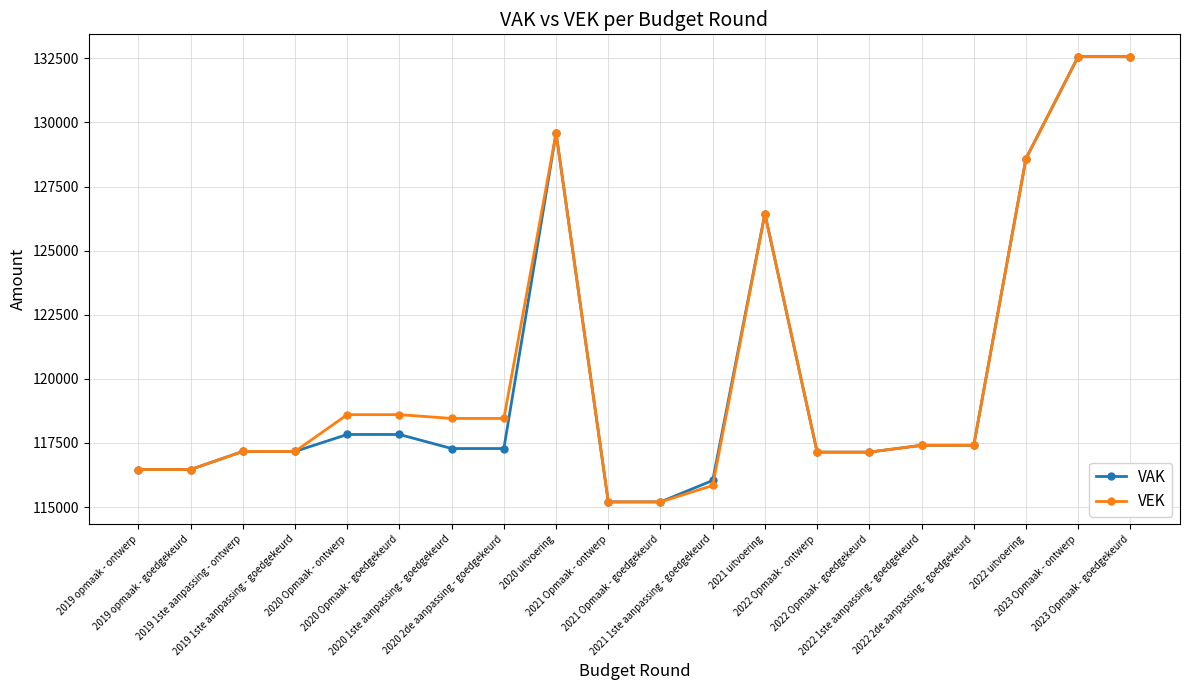

At which label does VEK first exceed 117407?

2020 Opmaak - ontwerp